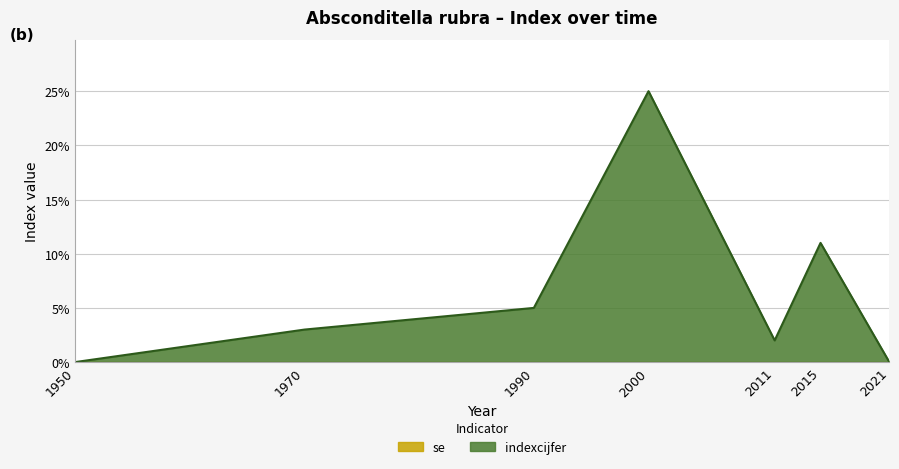

What is the sum of the values at 1970 and 2000?

28